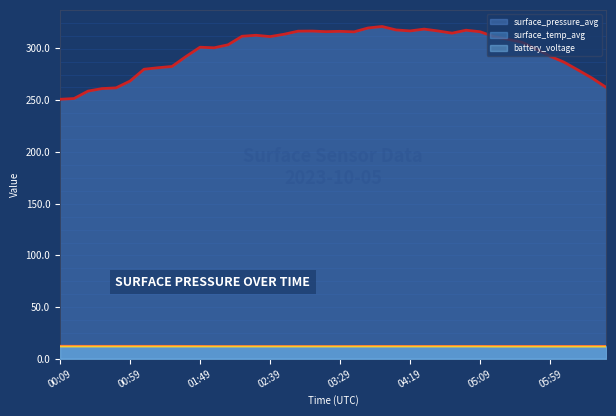

At which category does the chart reach its minimum across all series?

05:19